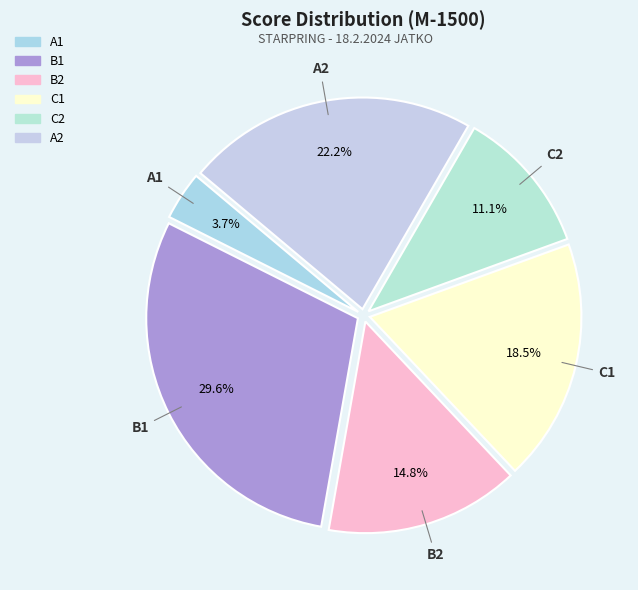

Is there any slice that represents more than half of the pie?

No